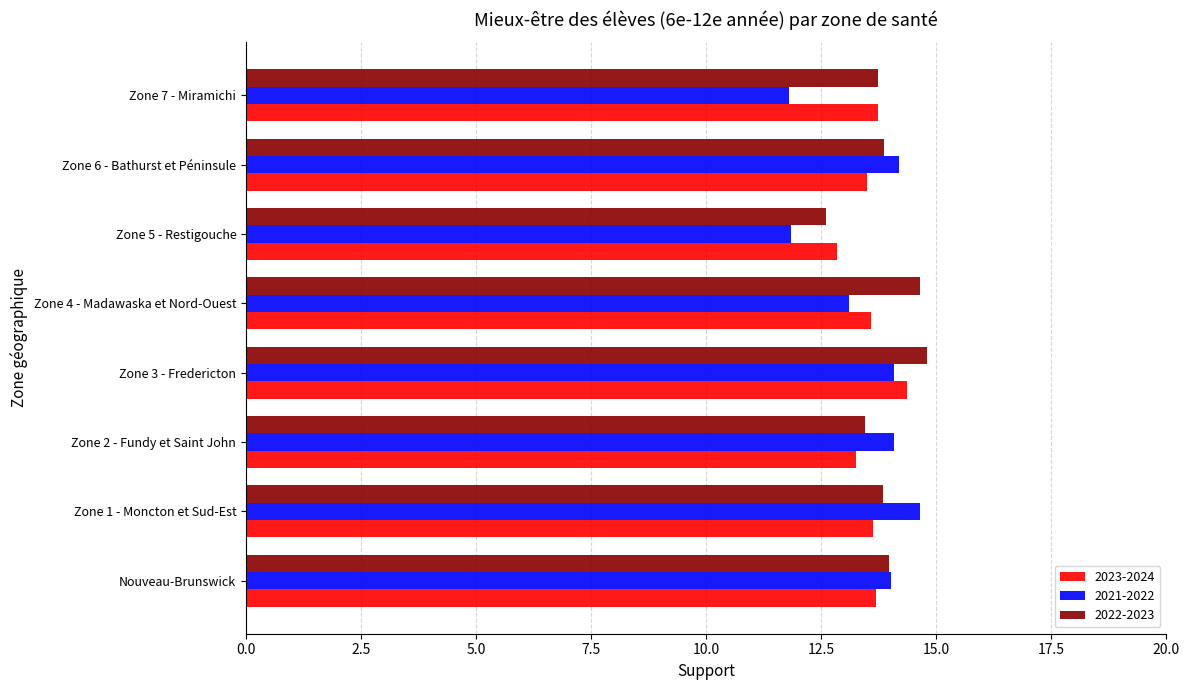

What is the difference between the second highest and minimum values in the 2023-2024 series?

0.9